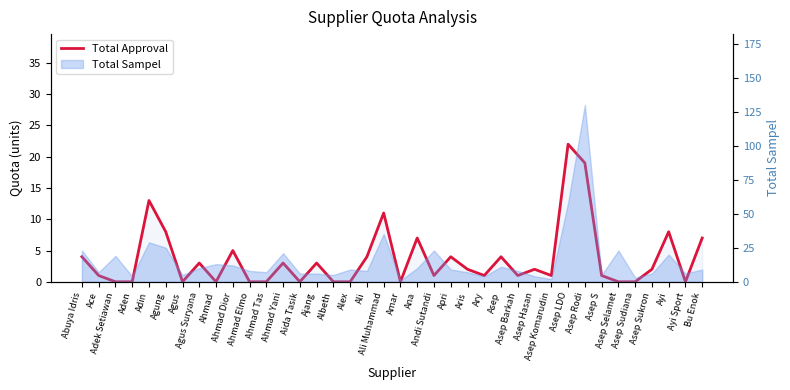

Where is the first local maximum?

Adin